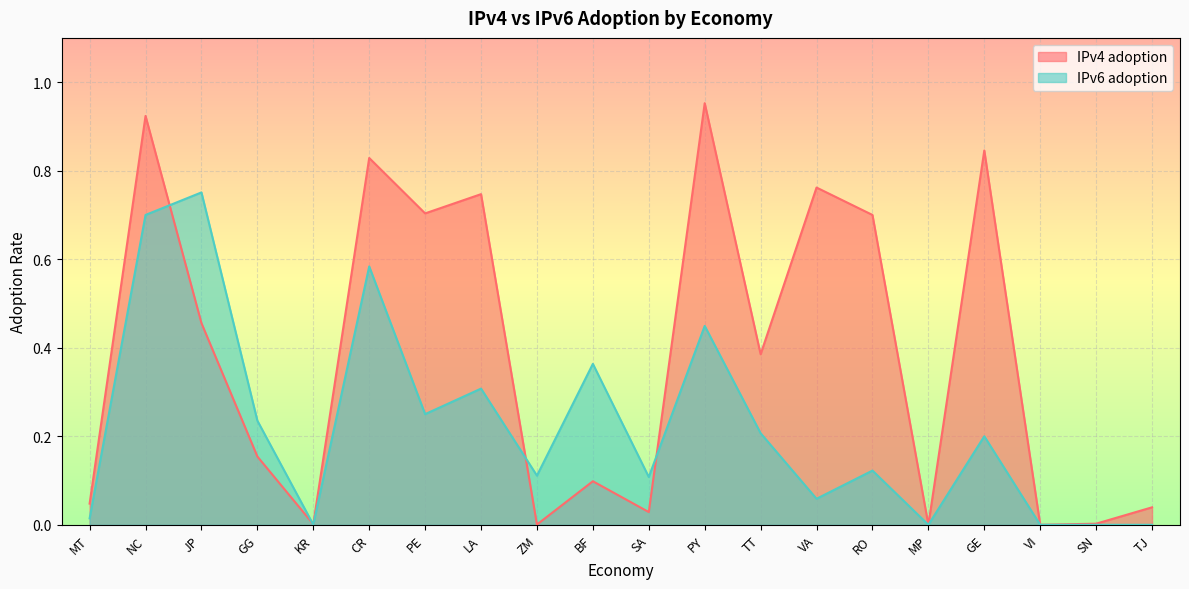

Which series changed the most between TT and SN?

IPv4 adoption